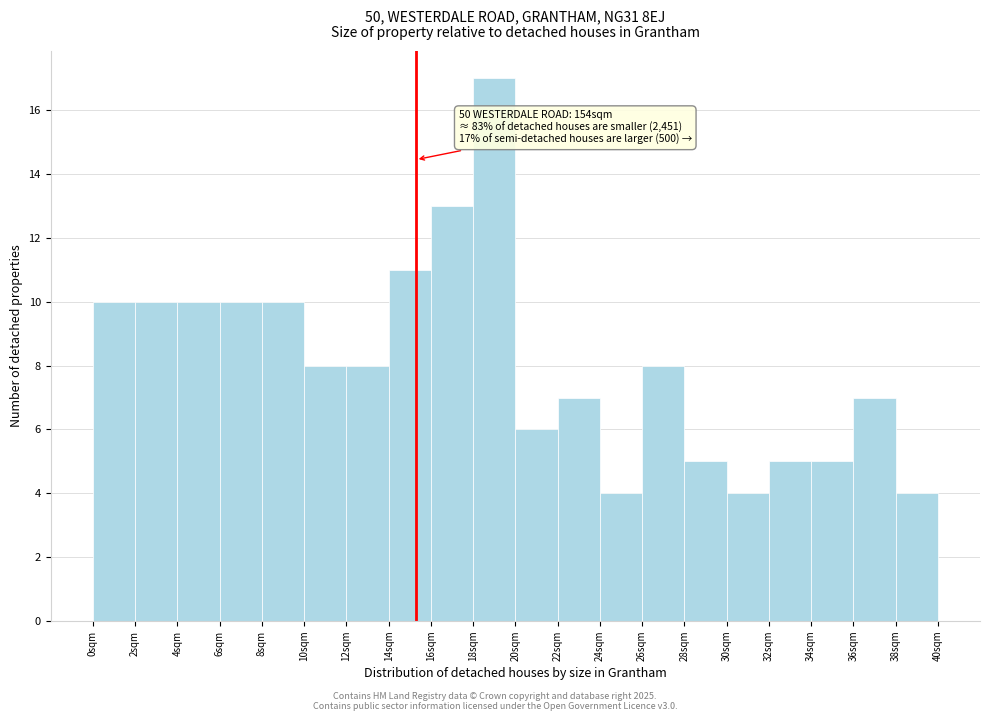

Which range on the x-axis has the tallest bar?

18.0 to 20.0